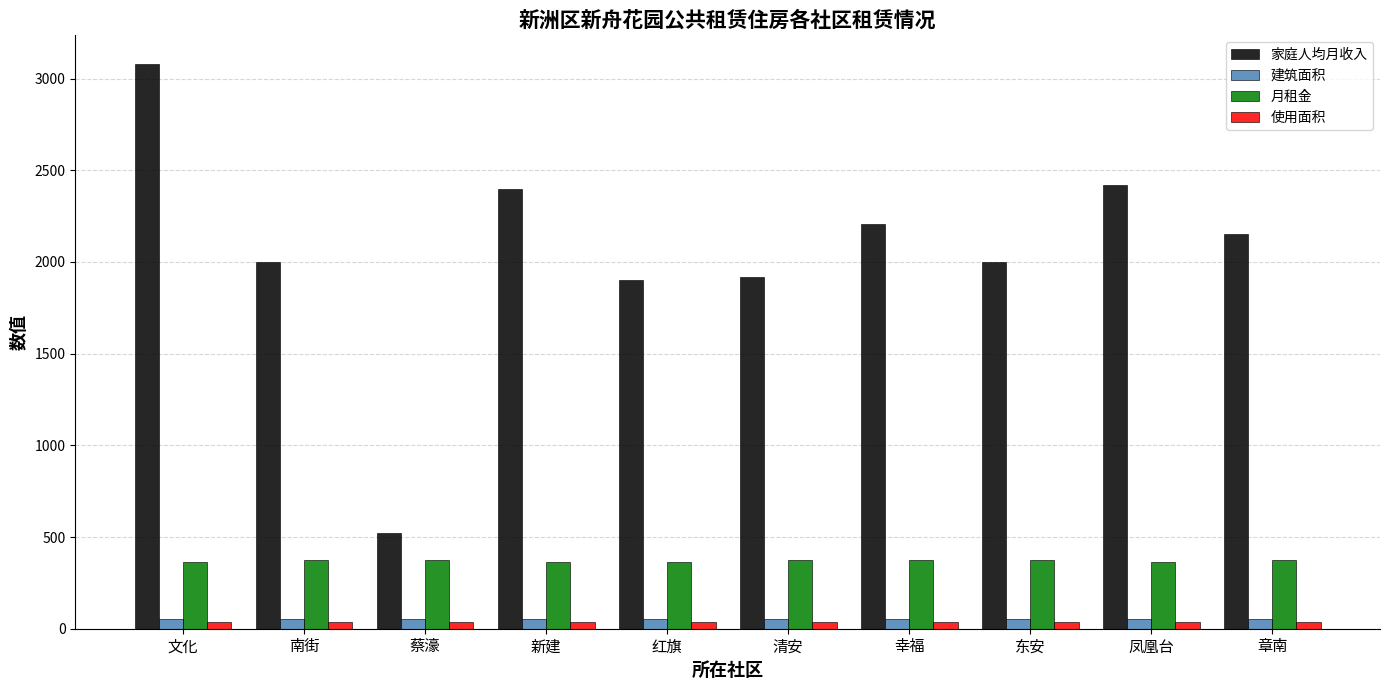

Which series has the largest total across all categories?

家庭人均月收入